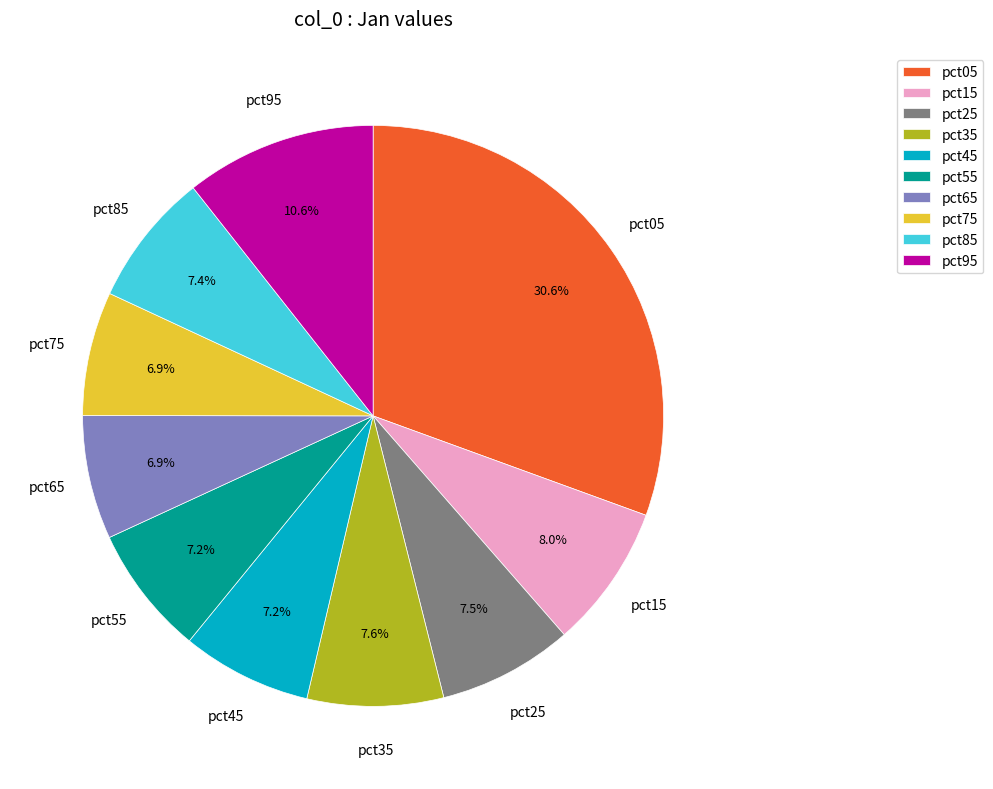

Which category has the biggest portion of the pie?

pct05